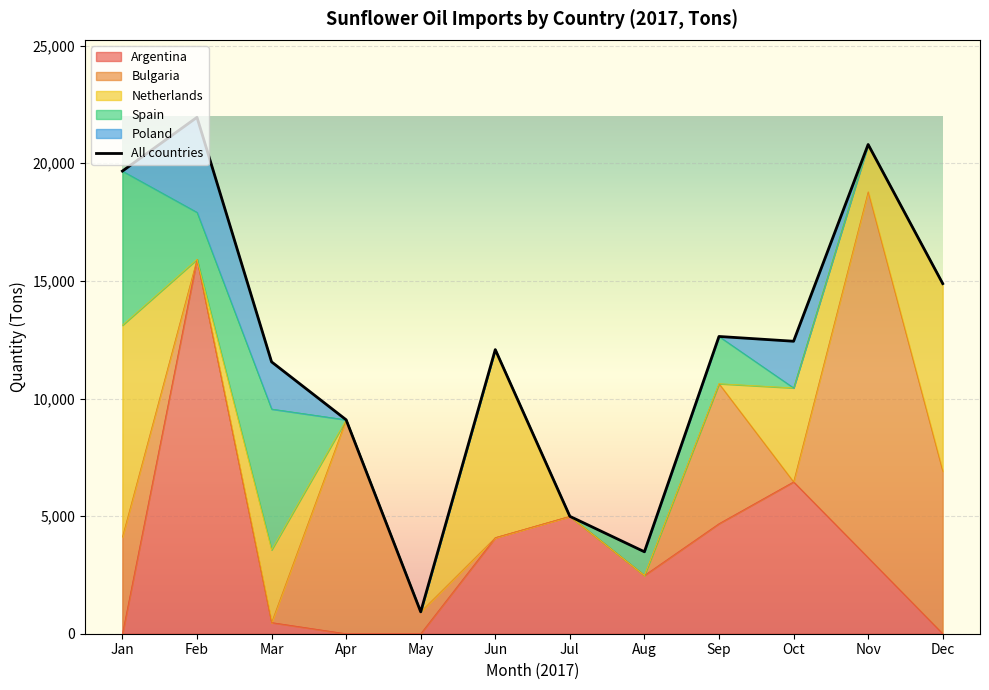

How many data points does each series have?

12